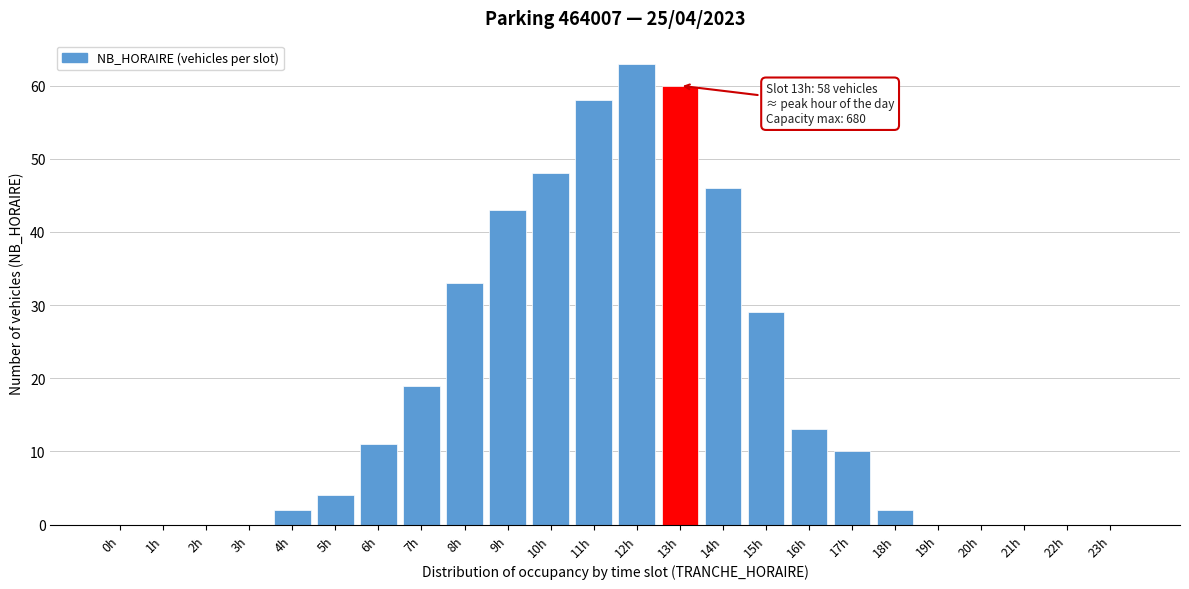

Reading left to right, list all the values displayed in this chart.

0h=0	1h=0	2h=0	3h=0	4h=2	5h=4	6h=11	7h=19	8h=33	9h=43	10h=48	11h=58	12h=63	13h=60	14h=46	15h=29	16h=13	17h=10	18h=2	19h=0	20h=0	21h=0	22h=0	23h=0